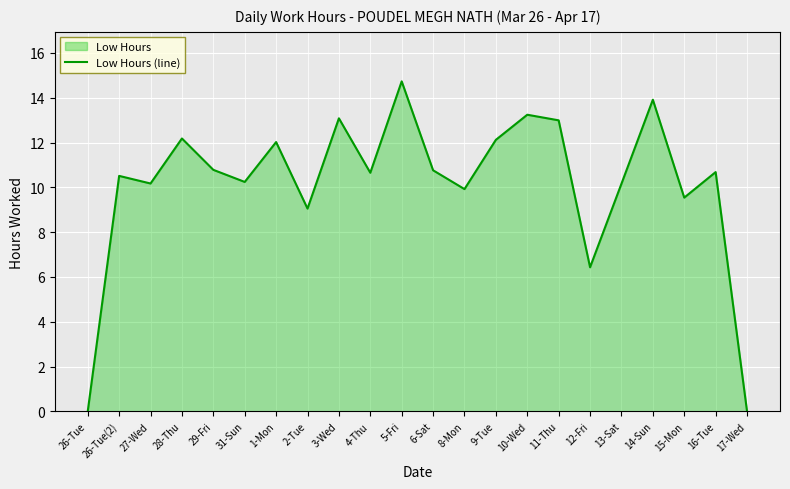

How many lines are shown in the chart?

1